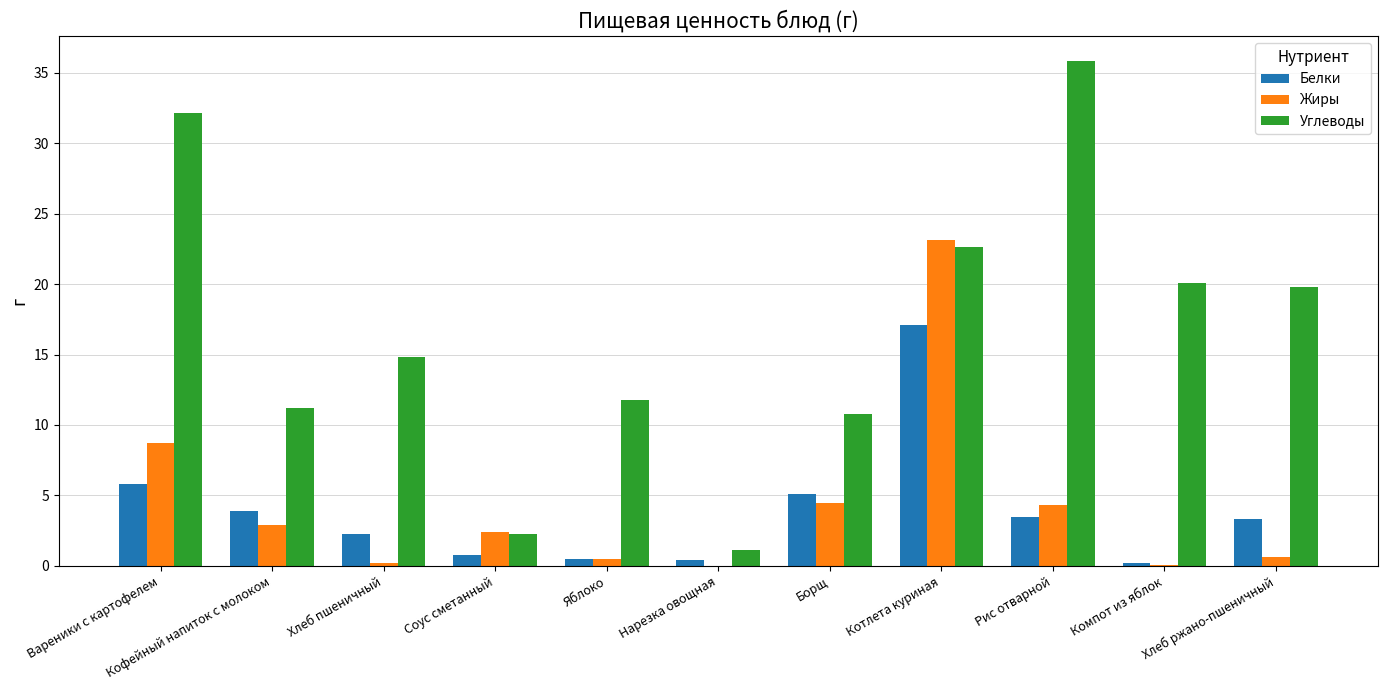

True or false: Углеводы has a value of 22.6 at Котлета куриная.

True